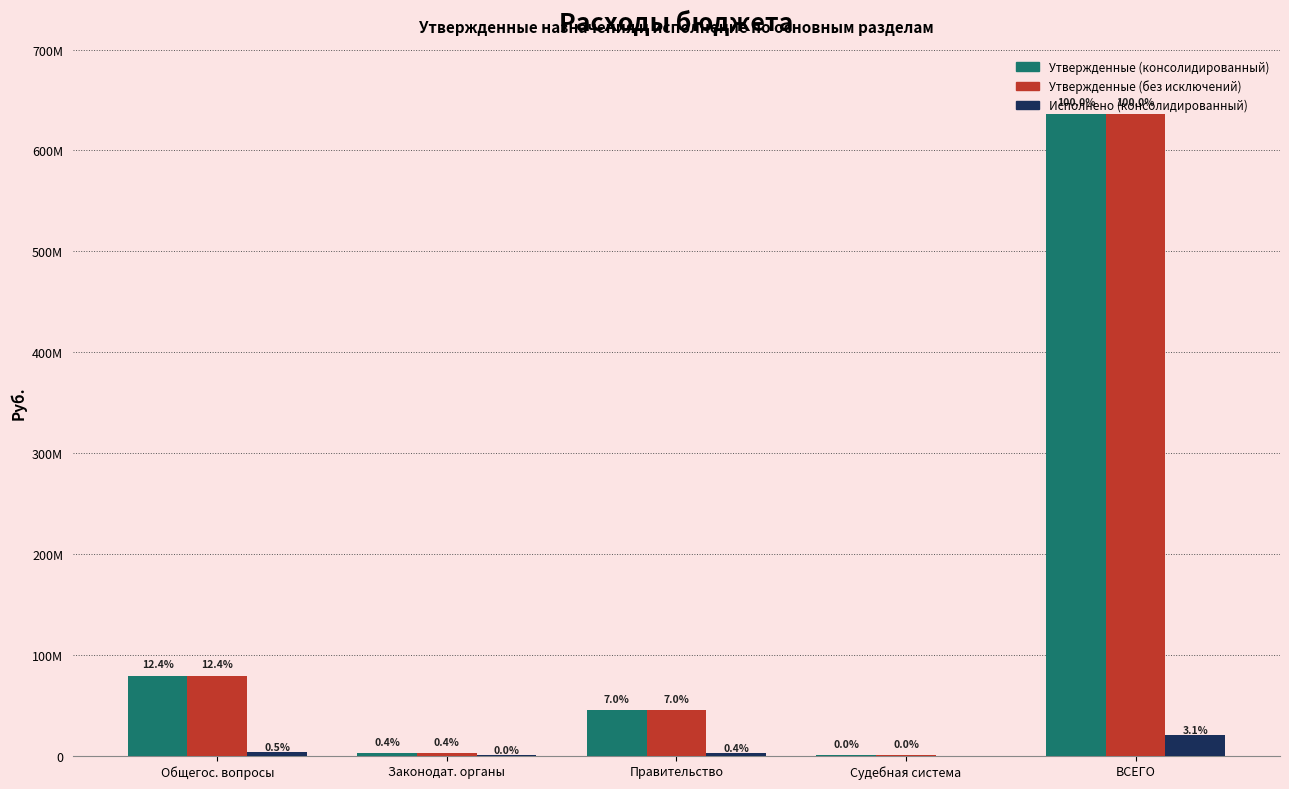

What position from the left is ВСЕГО?

5